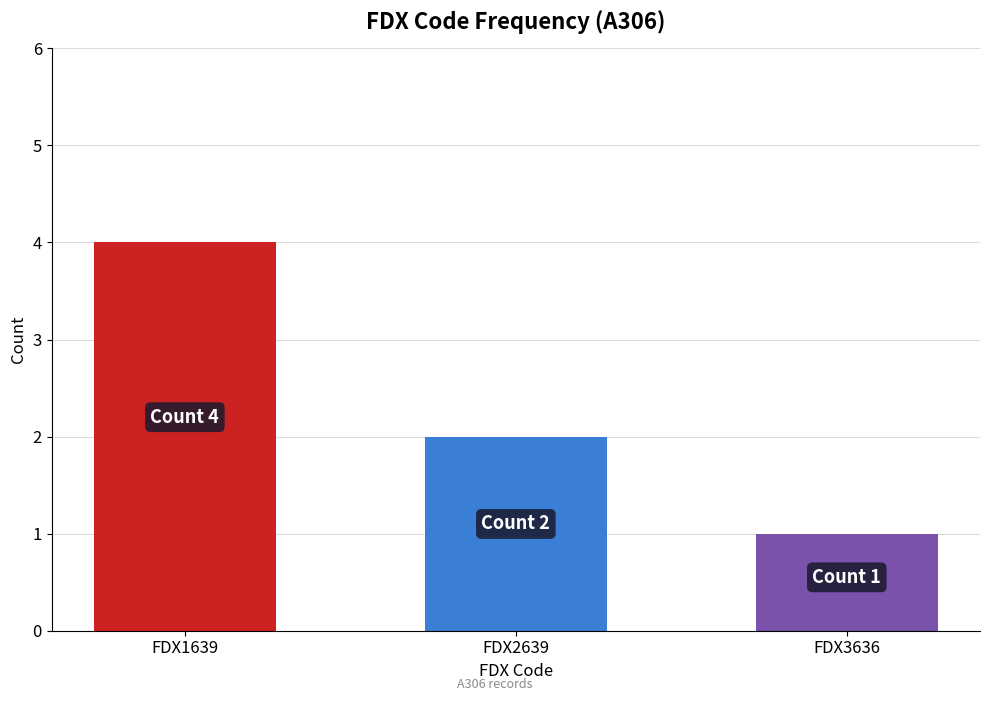

Which label corresponds to the smallest value in the chart?

FDX3636